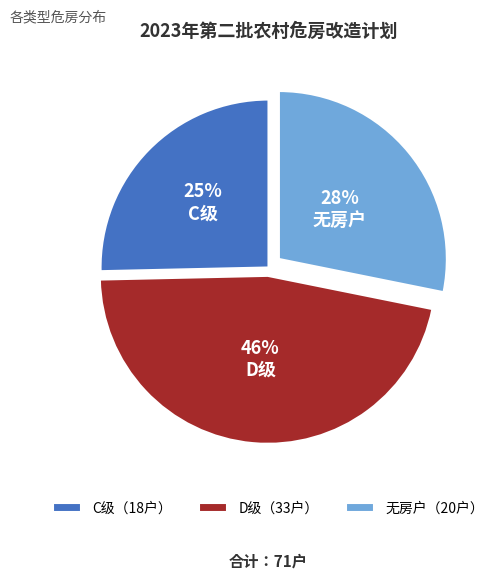

Combined, do D级 and C级 account for over 50%?

Yes